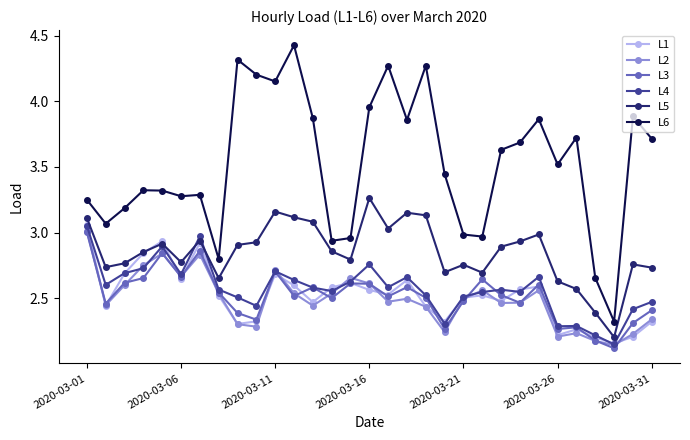

True or false: L6 has more than 0 points higher than both neighbors.

True